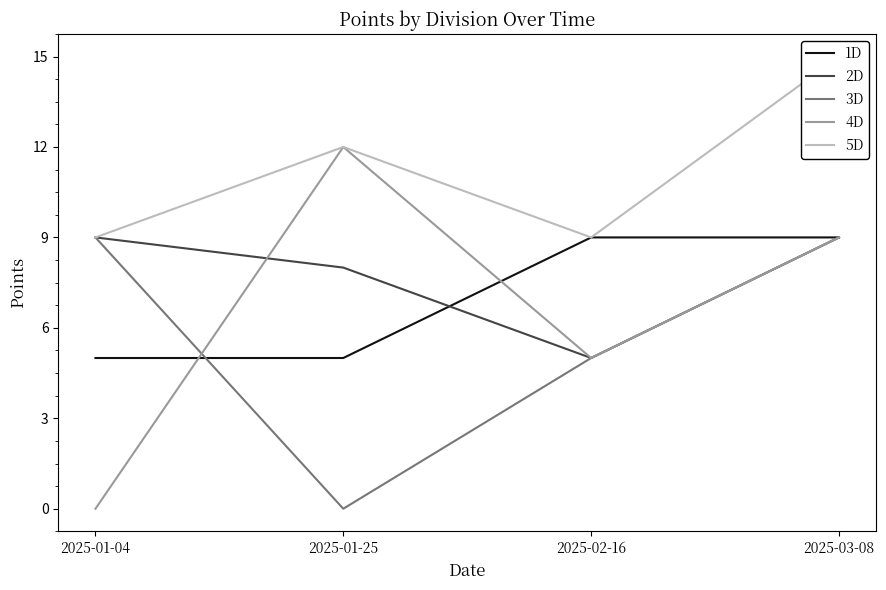

Is it true that 4D equals 17 at 2025-01-25?

False